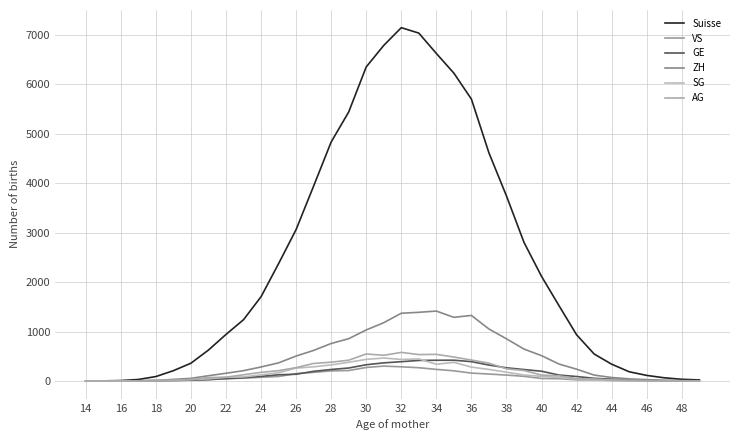

True or false: SG and Suisse intersect in this chart.

False